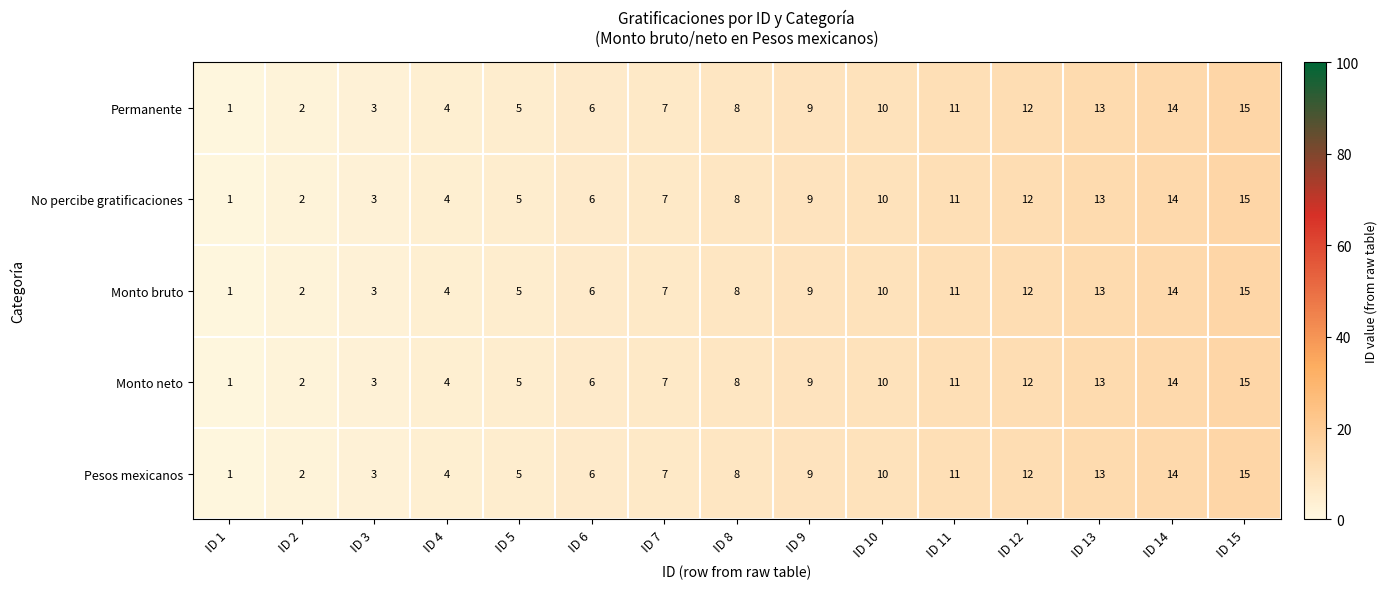

What is the sum of the Pesos mexicanos values at ID 14 and ID 13?

27